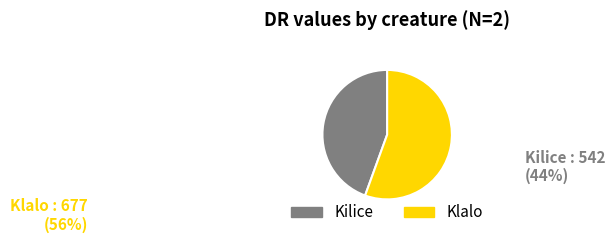

How many slices are in this pie chart?

2